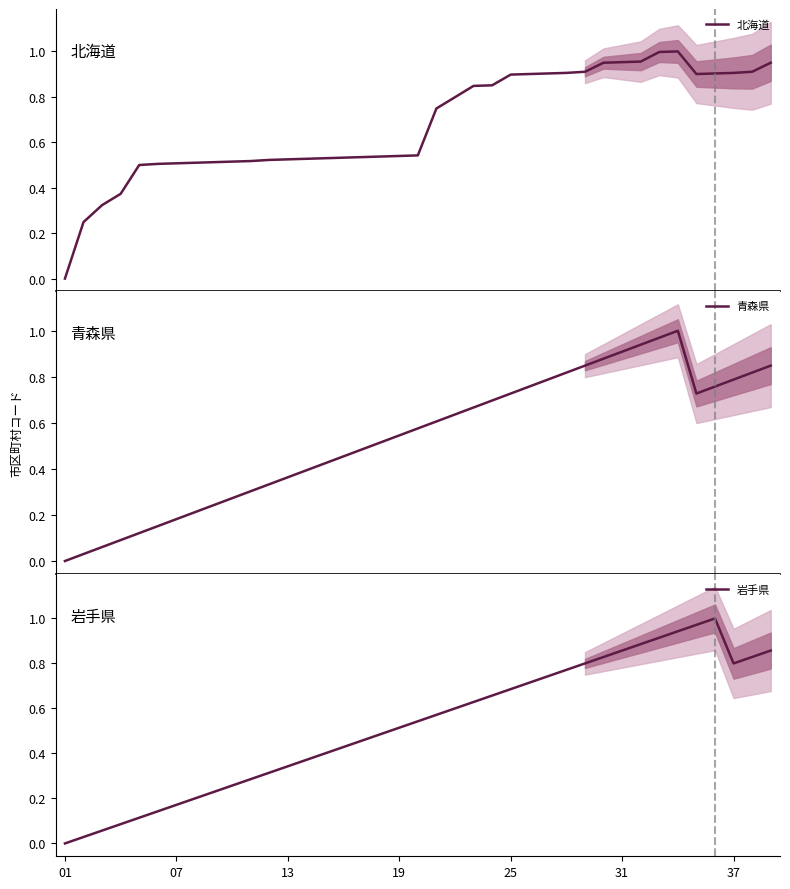

After their last crossing, which series has the higher values: 青森県 or 北海道?

北海道